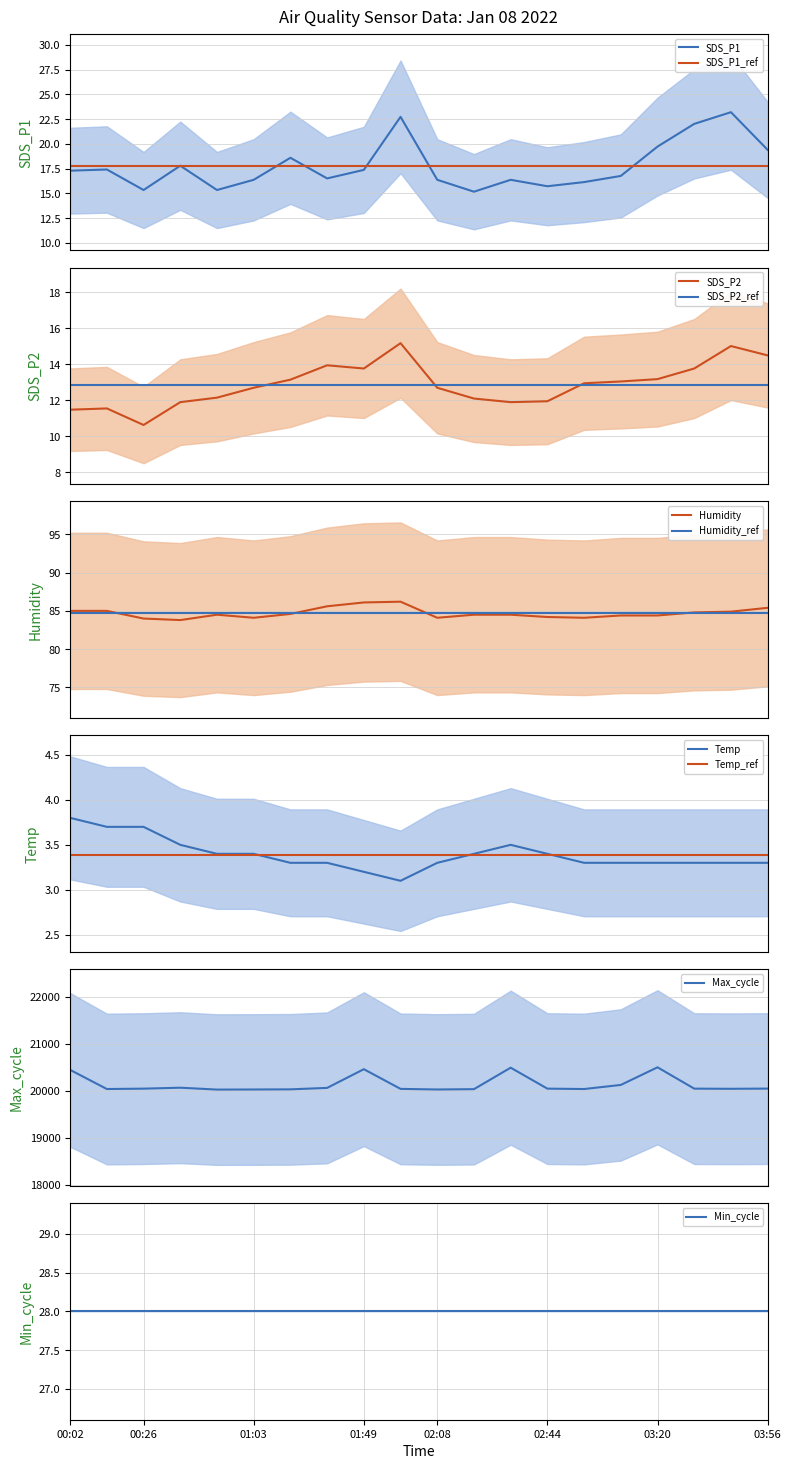

Is the value of SDS_P1 at 01:56 greater than the value of Humidity at 01:28?

No